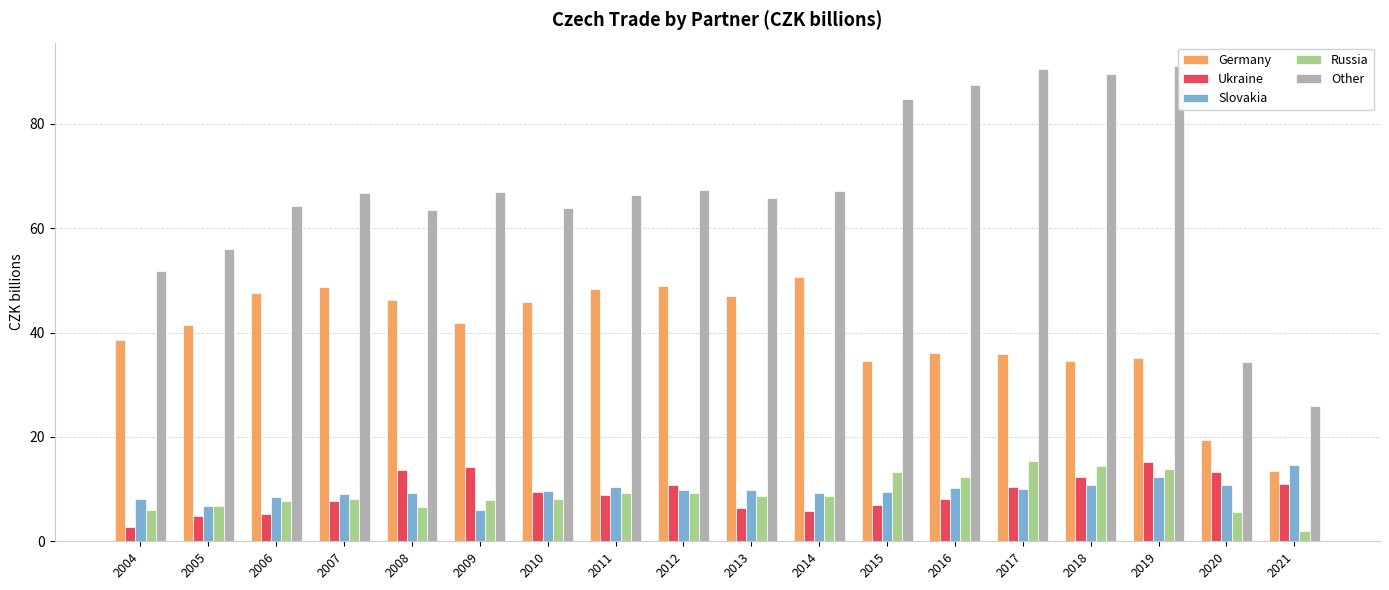

True or false: Russia has a value of 22.8 at 2015.

False